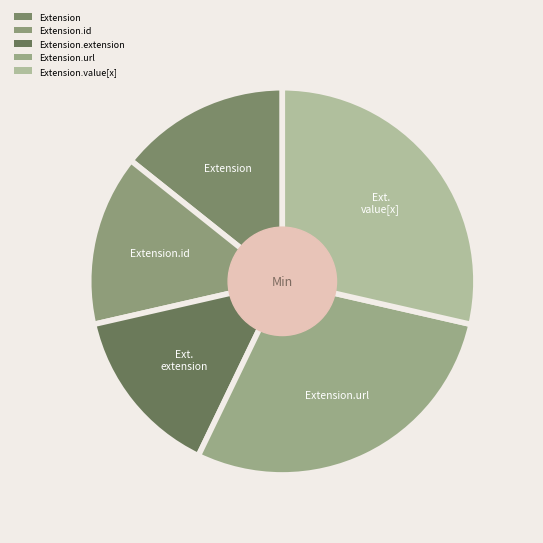

How many segments does this pie chart have?

5